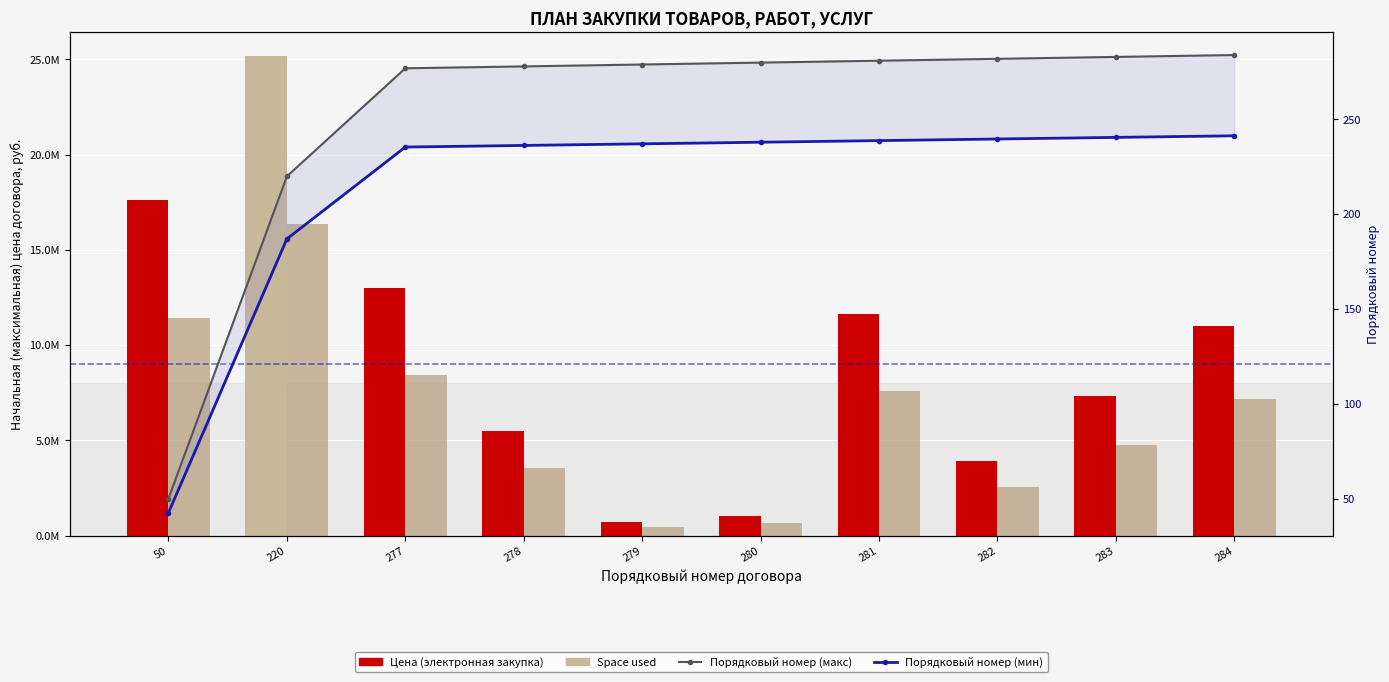

The value of Порядковый номер (макс) at 283 is 394.4. True or false?

False